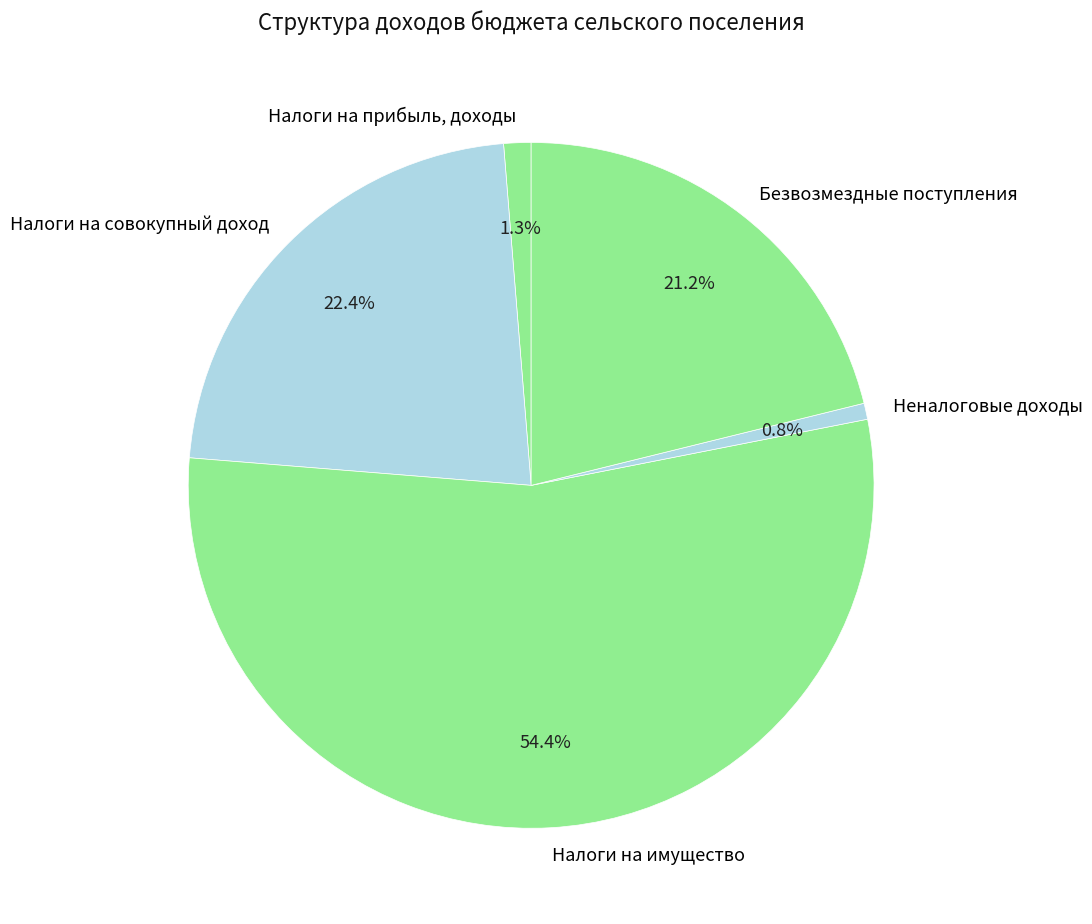

To the nearest percent, what percentage of the pie is Налоги на совокупный доход?

22%